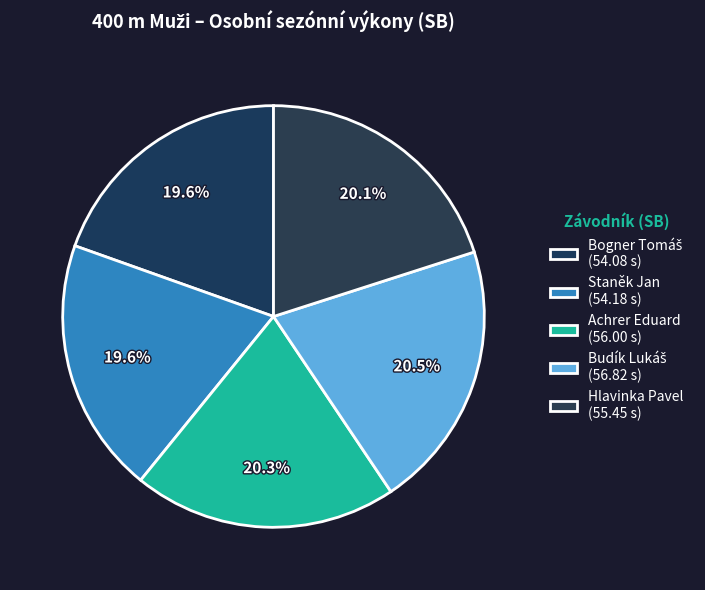

What is the ratio of the value at Bogner Tomáš to the value at Staněk Jan?

1.0